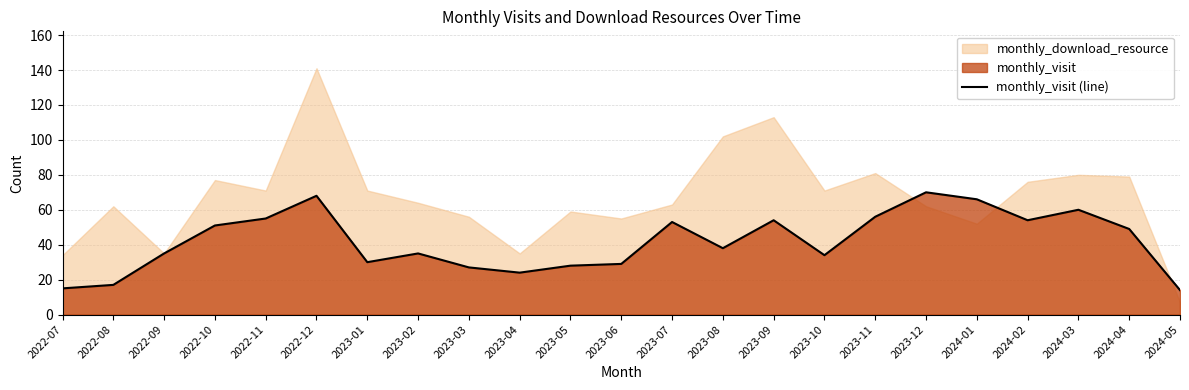

The value at 2023-06 is 8. True or false?

False